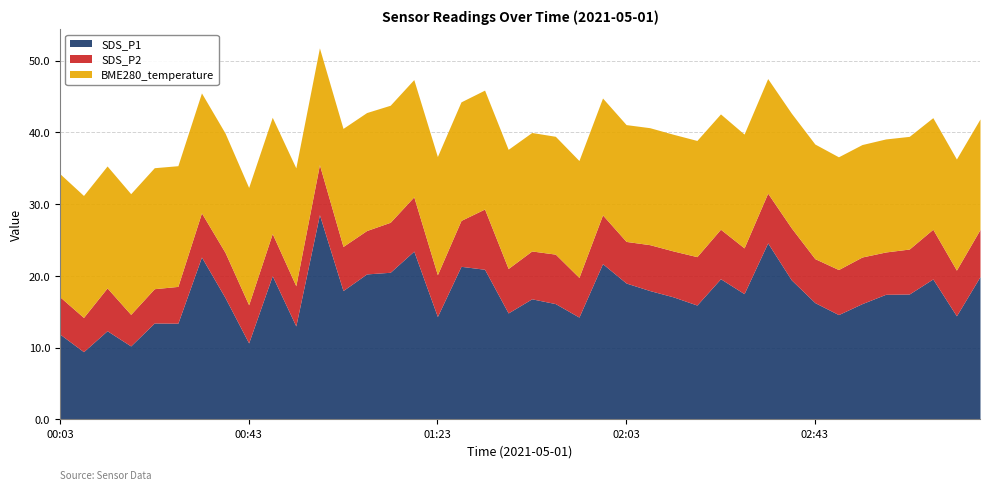

What is the label of the 38th point from the right?

00:13